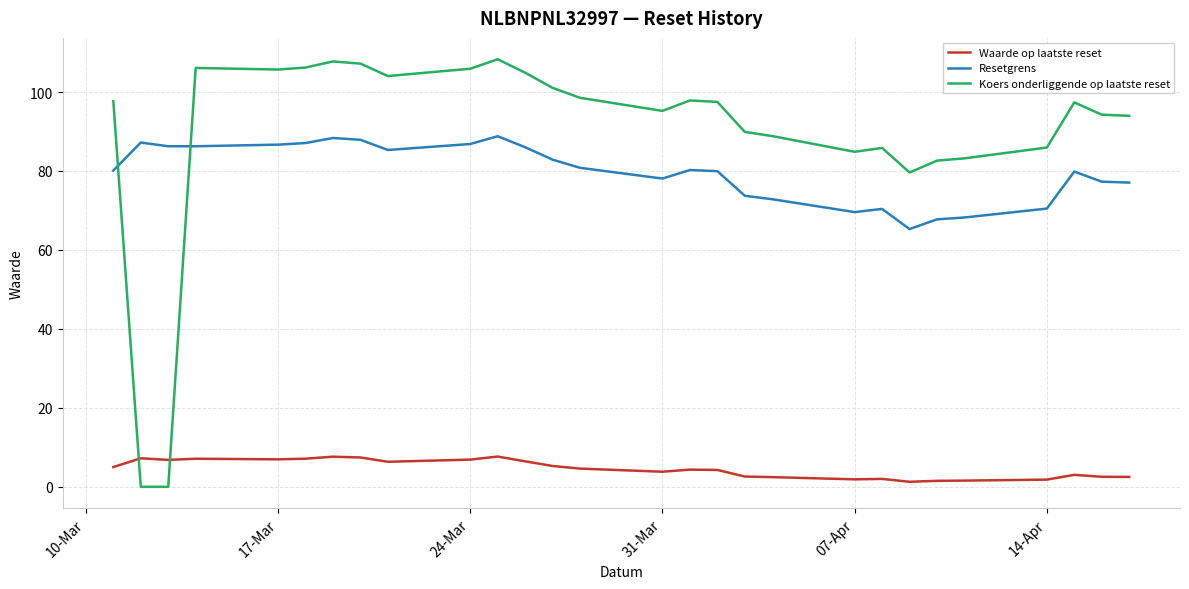

True or false: Waarde op laatste reset and Resetgrens cross at least once.

False